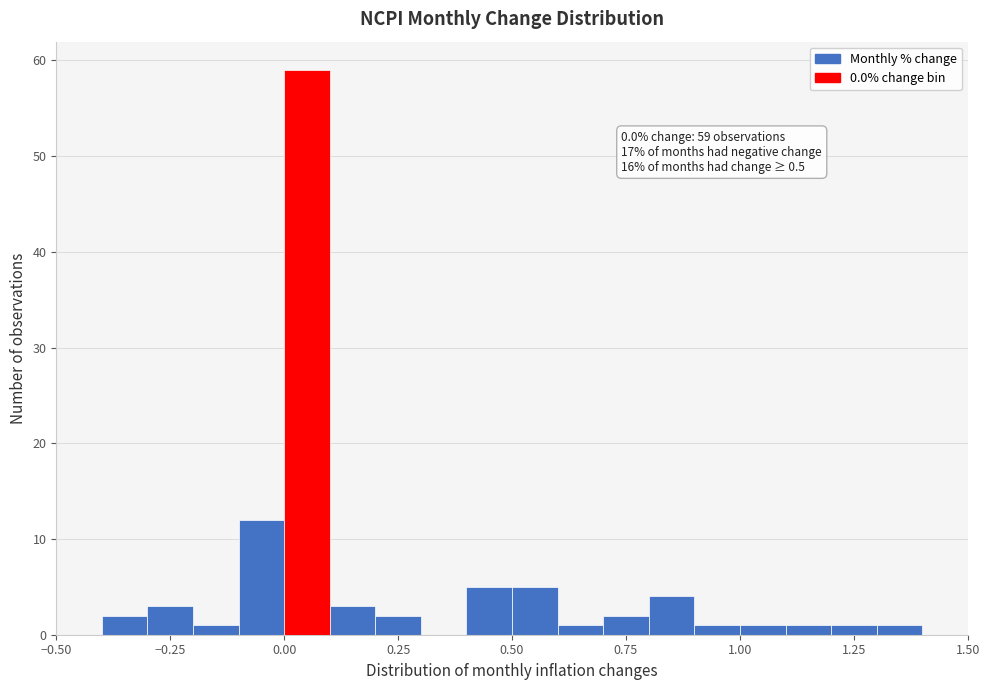

Read against the x-axis, roughly where is the centre of the tallest bar?

0.05